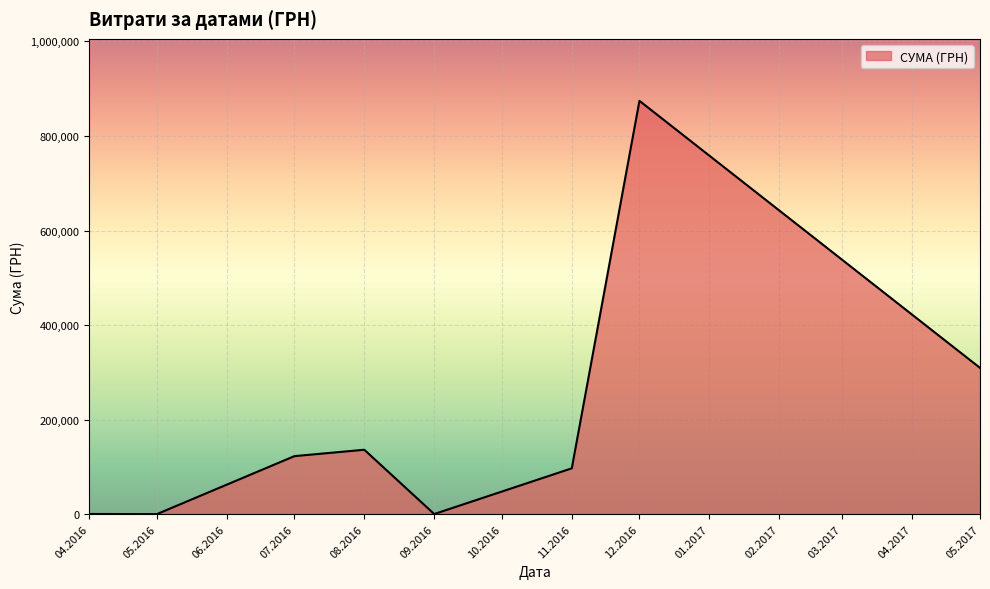

What is the sum of all values?

1540856.7